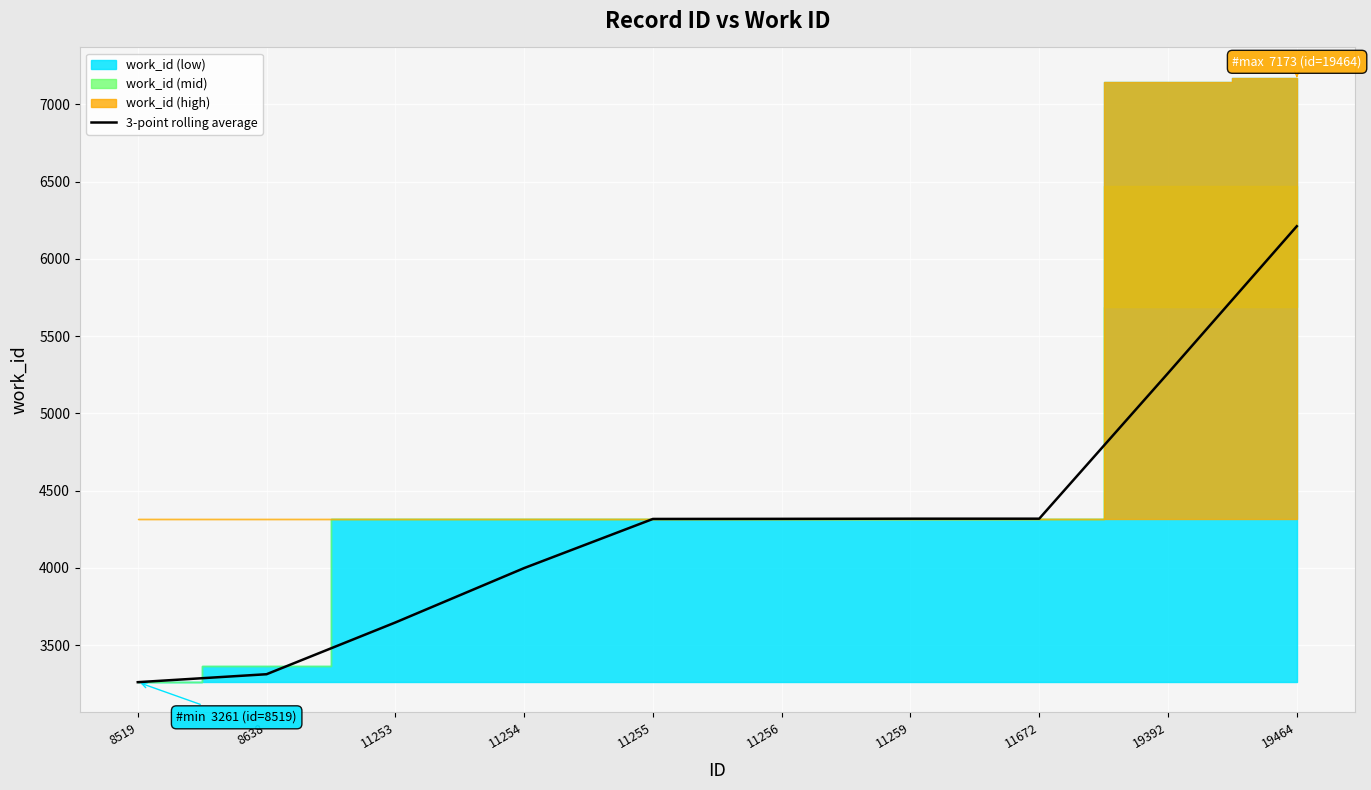

What is the difference between the values at 19392 and 11255?

943.3